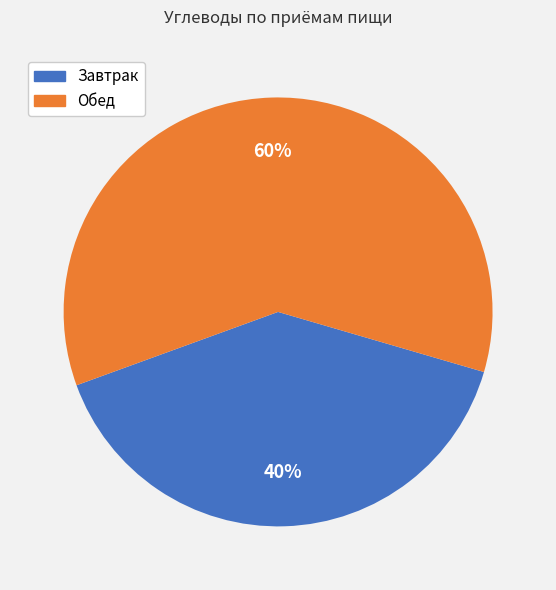

Which slice is the largest?

Обед